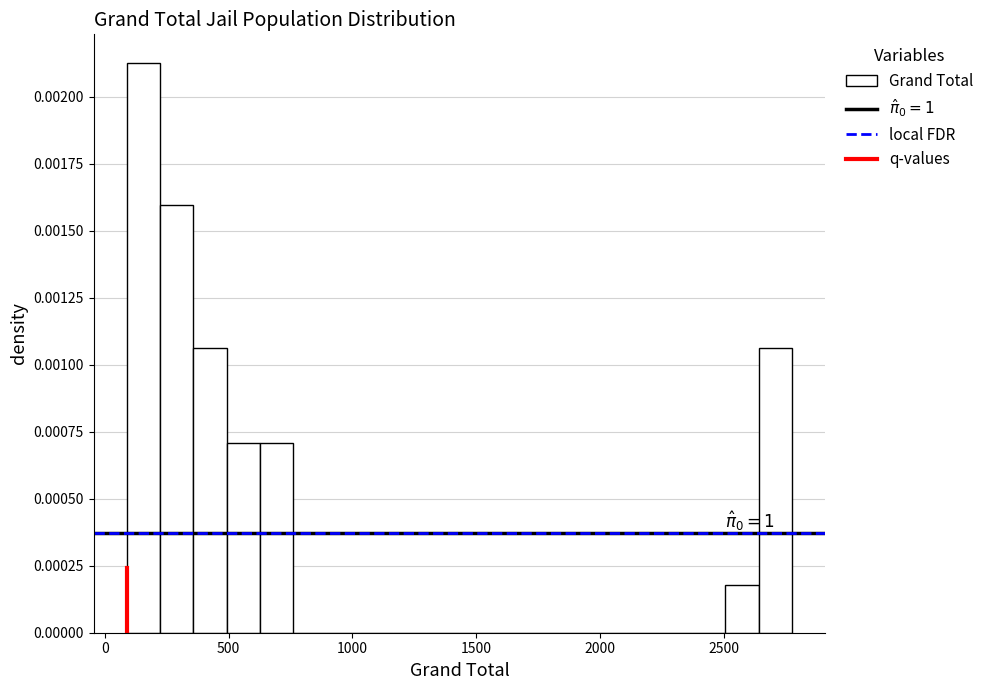

Read against the x-axis, roughly where is the centre of the tallest bar?

150